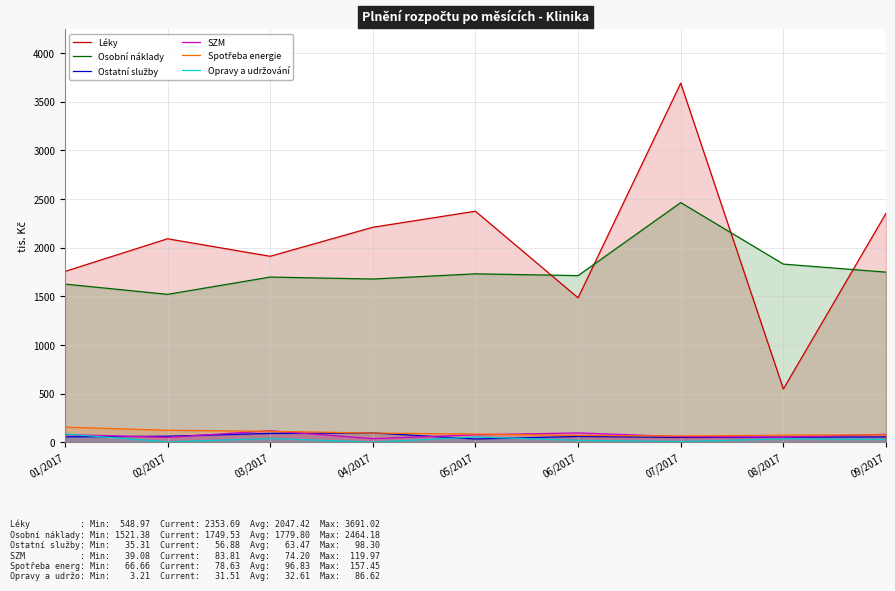

What is the label of the 4th point from the right?

06/2017